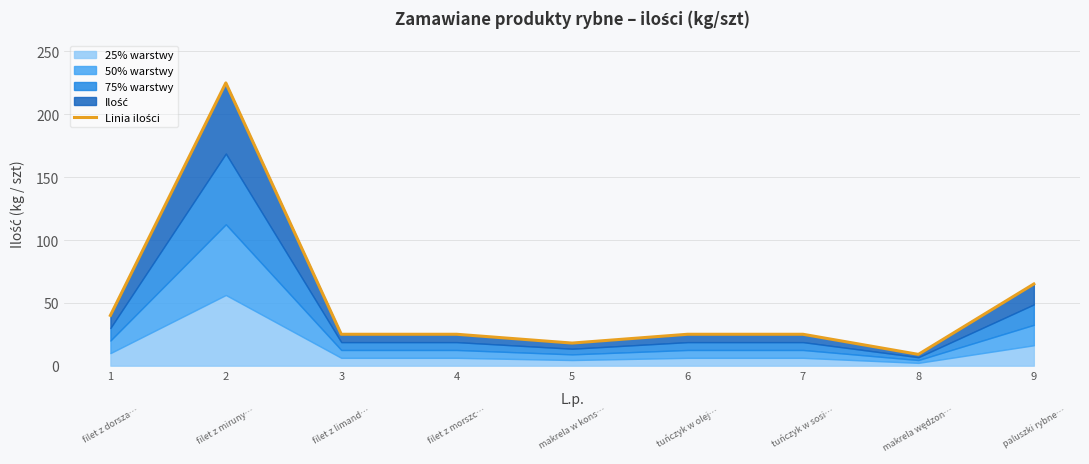

How many data points are less than 25?

2